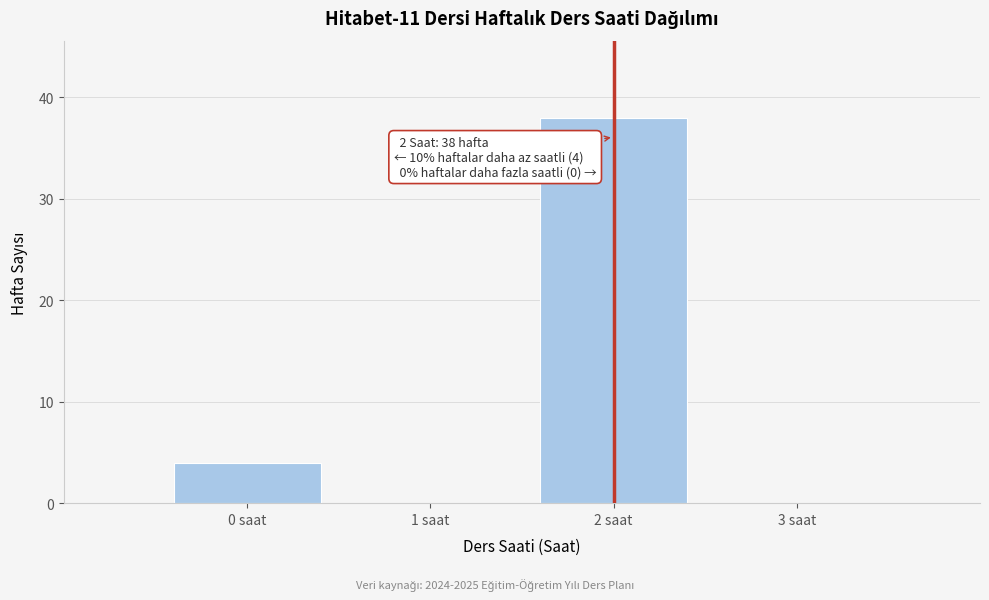

Reading left to right, transcribe all the data shown in this chart.

0 saat=4	1 saat=0	2 saat=38	3 saat=0